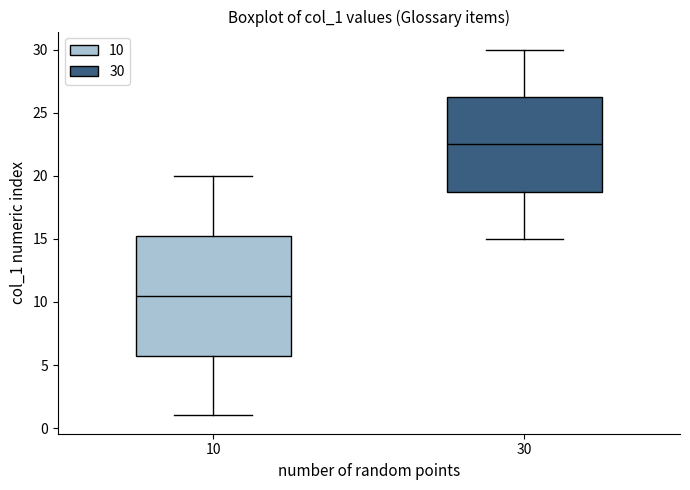

Reading left to right, read every box against the y-axis: the position of its median line, the range the box covers, and the ends of its whiskers. The values are not printed on the chart, so give them approximately, as read against the axis.

10: median 10.5, box 6.0 to 15.5, whiskers 1.0 to 20.0
30: median 22.5, box 19.0 to 26.5, whiskers 15.0 to 30.0